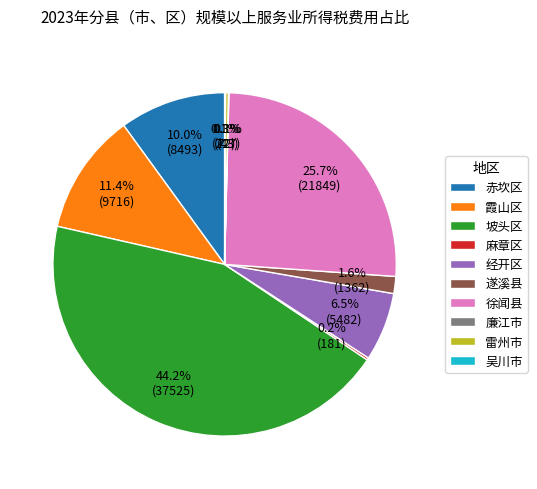

Combined, do 徐闻县 and 坡头区 account for over 50%?

Yes